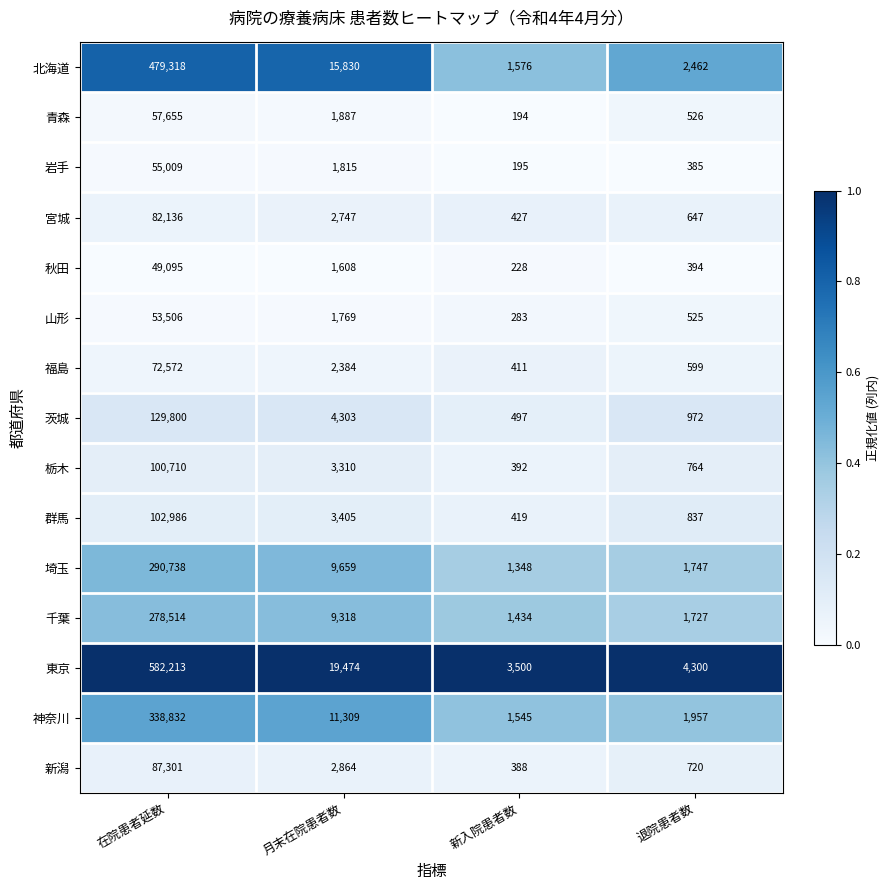

What is the total value across all series at 月末在院患者数?

91682